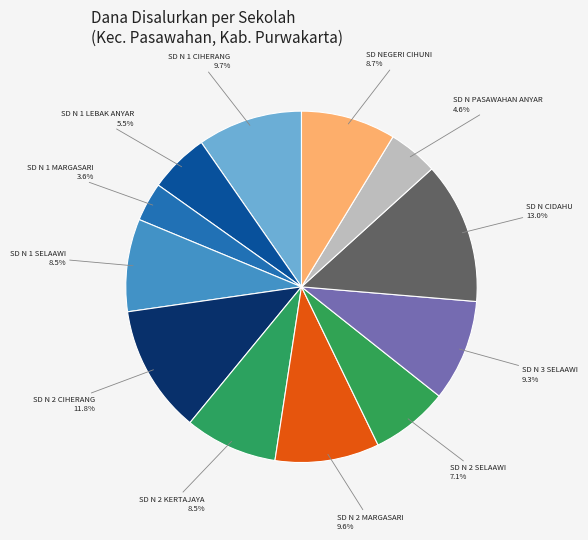

How many segments does this pie chart have?

12